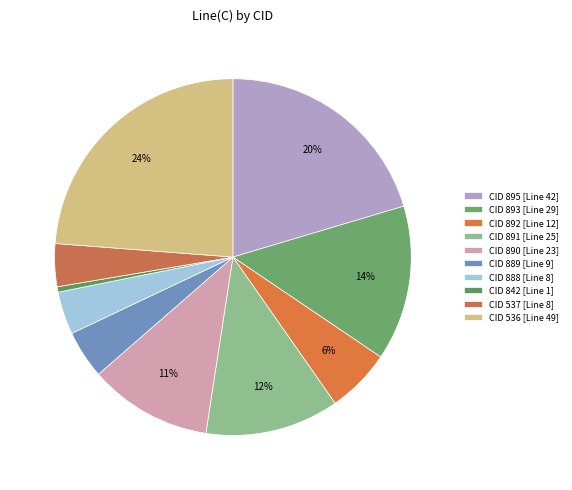

How many segments does this pie chart have?

10